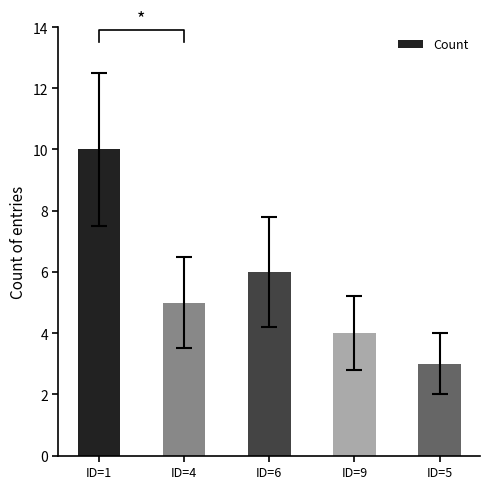

What is the value of the 5th bar from the left?

3